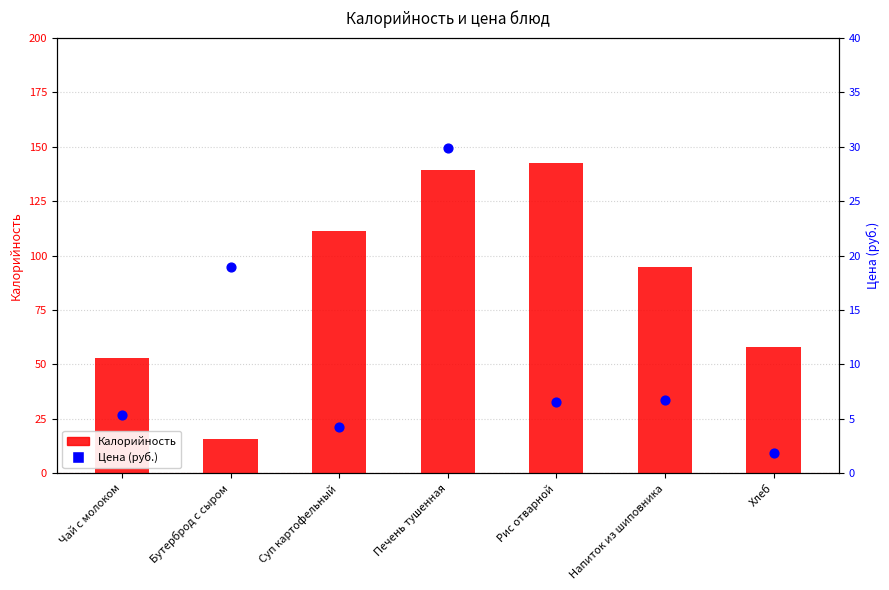

Which series contains the highest Y value?

Калорийность